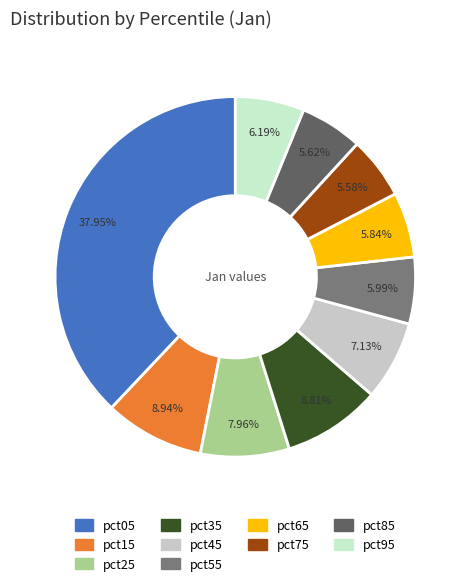

To the nearest percent, what is the combined percentage of pct35 and pct95?

15%